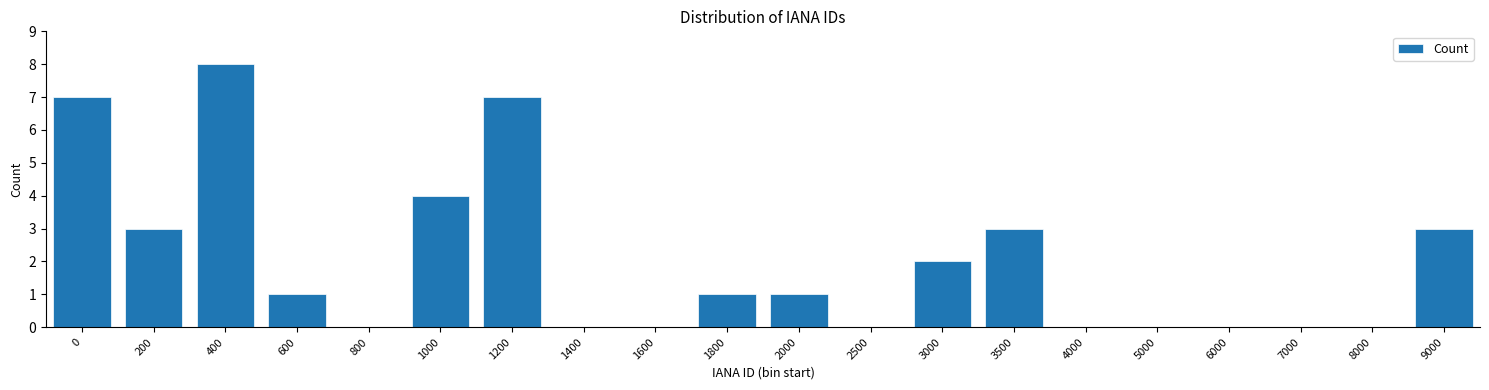

Reading left to right, list all the values displayed in this chart.

0=7	200=3	400=8	600=1	800=0	1000=4	1200=7	1400=0	1600=0	1800=1	2000=1	2500=0	3000=2	3500=3	4000=0	5000=0	6000=0	7000=0	8000=0	9000=3